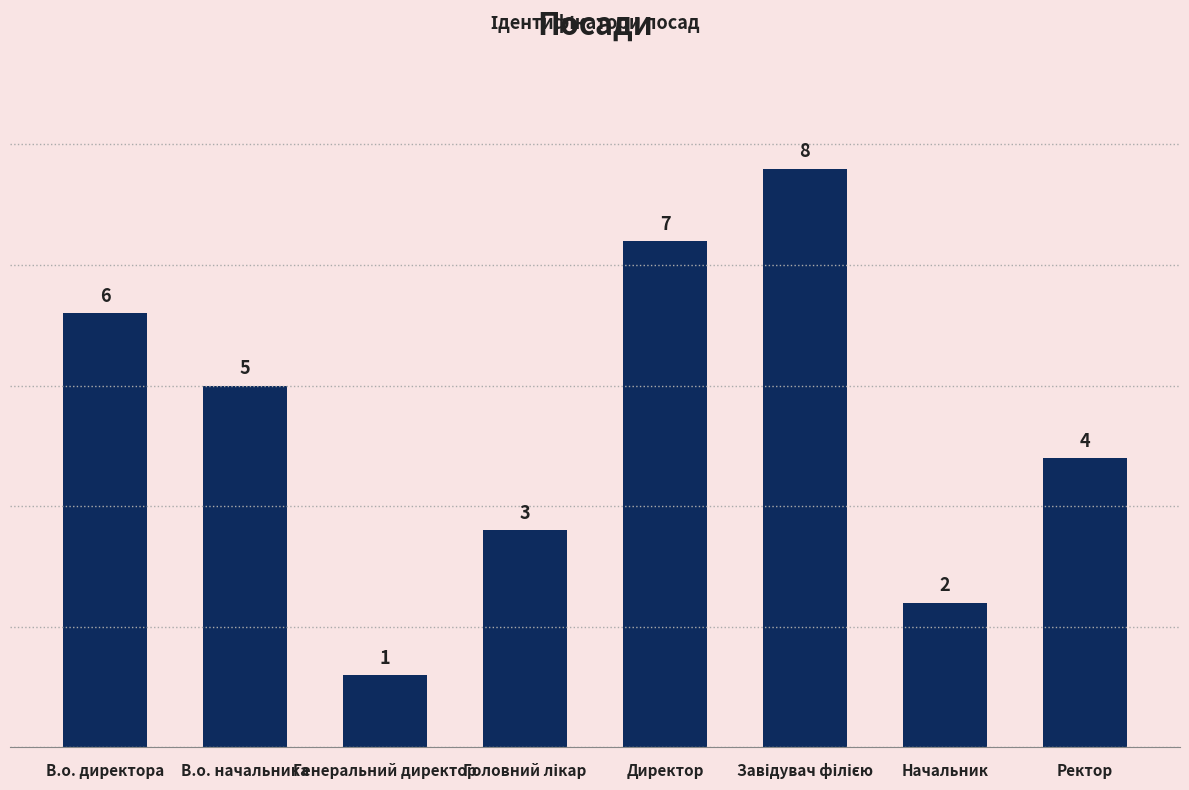

What is the change in value from В.о. начальника to Директор?

+2